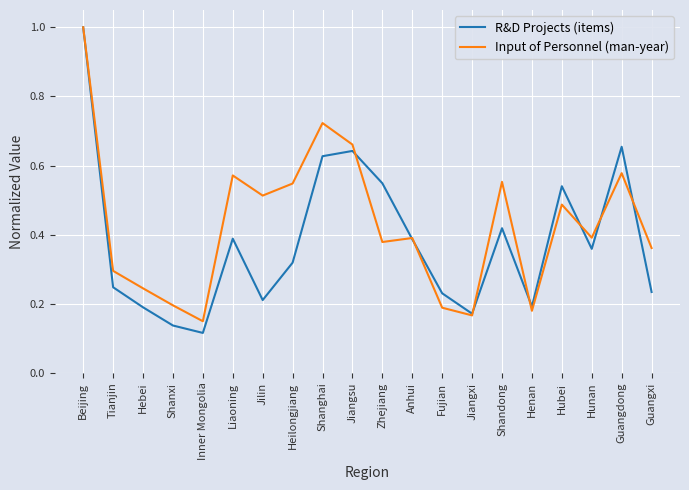

Count the number of data series in this chart.

2